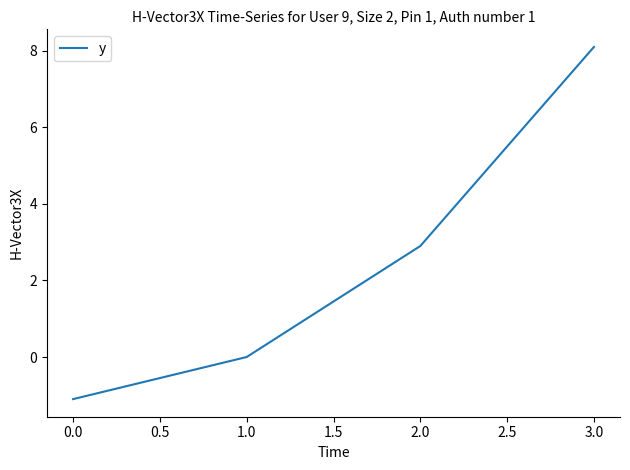

Between 2.0 and 1.0, which is larger?

2.0